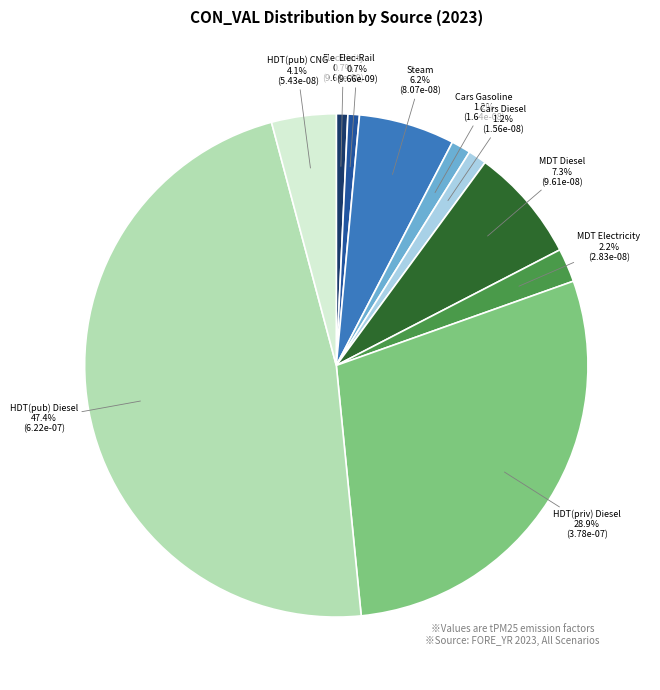

To the nearest percent, what portion does Electricity represent?

1%